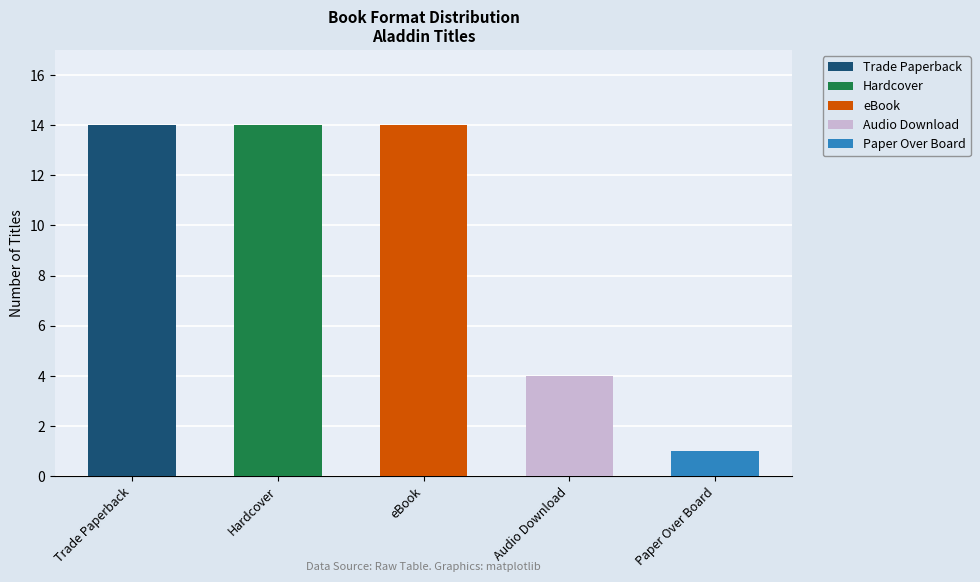

Is it true that Audio Download equals -2 at eBook?

False